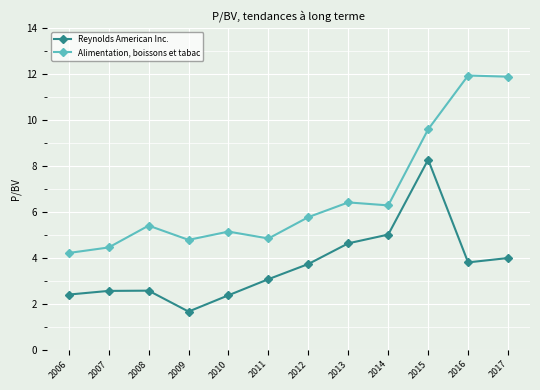

What are all the series names shown in the legend?

Reynolds American Inc., Alimentation, boissons et tabac